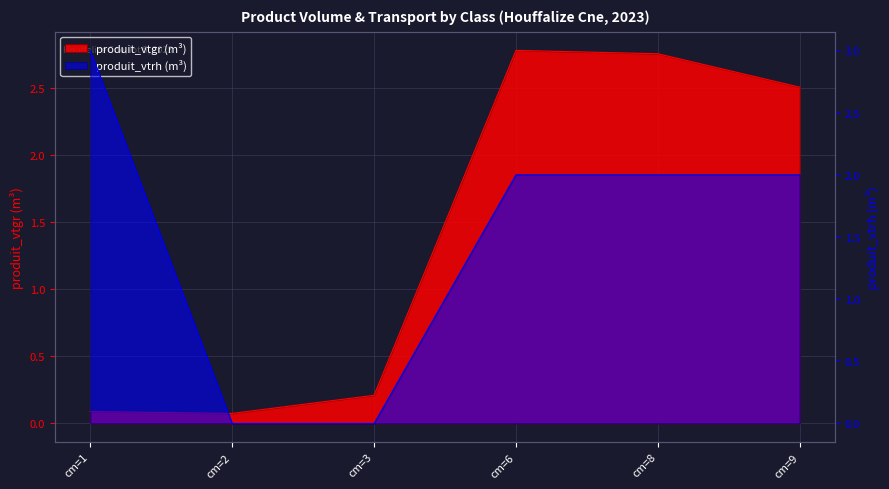

At which label is produit_vtrh closest to 1?

cm=2